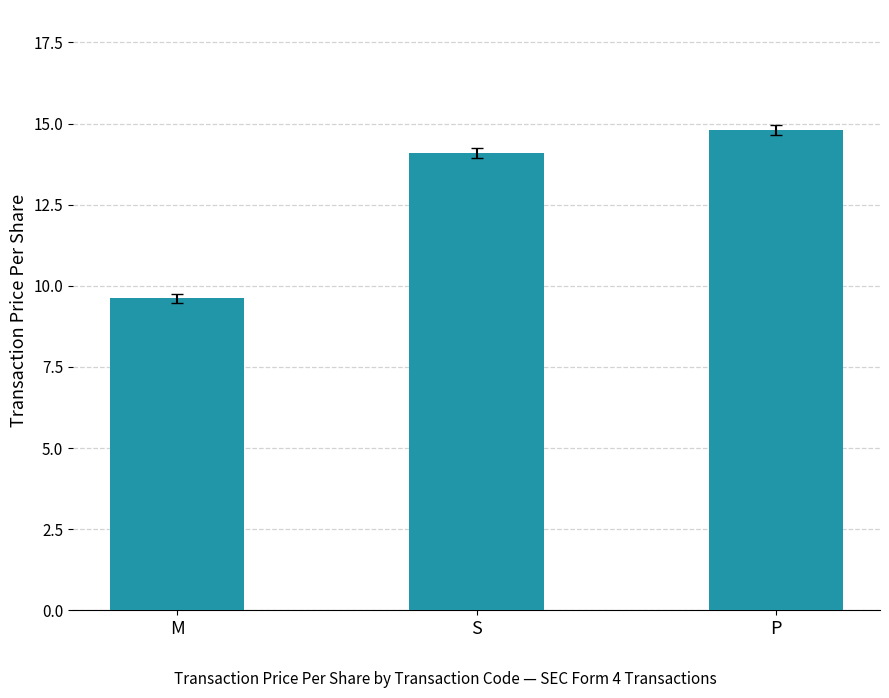

Is it true that the value at S is 8.5?

False